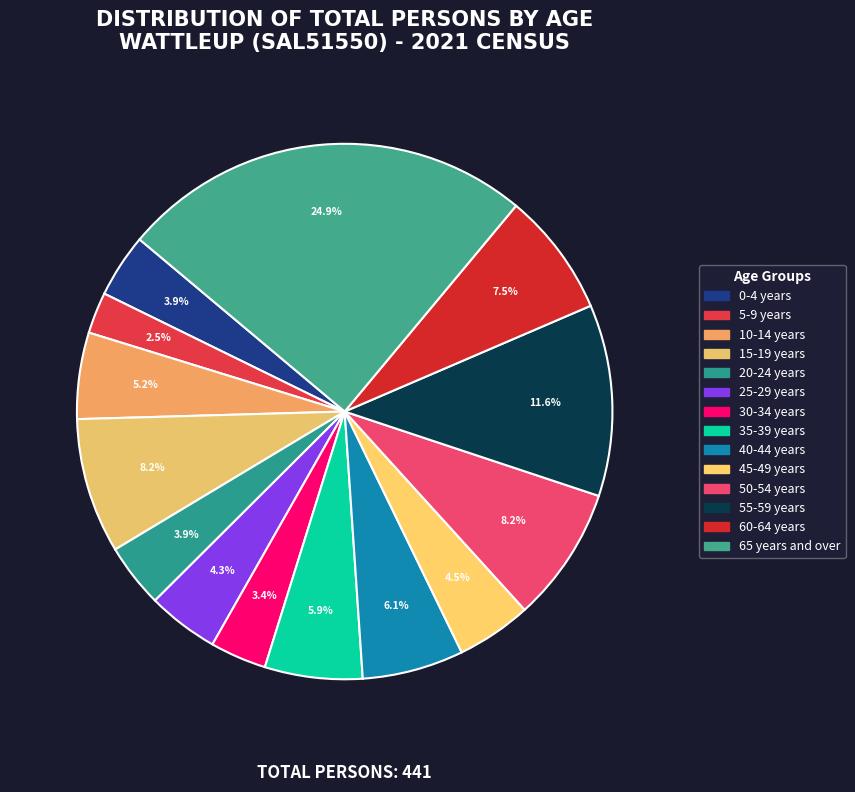

Which has a higher value, 15-19 years or 65 years and over?

65 years and over